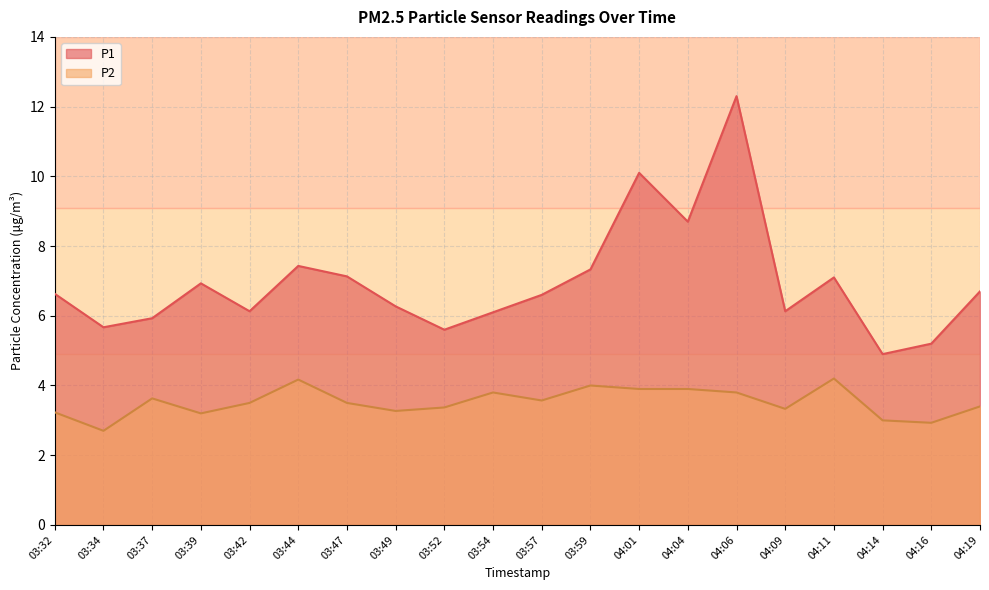

How many data points does each series have?

20